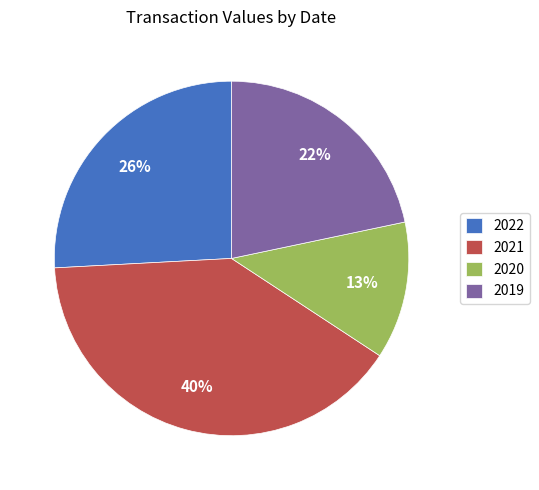

How many segments does this pie chart have?

4